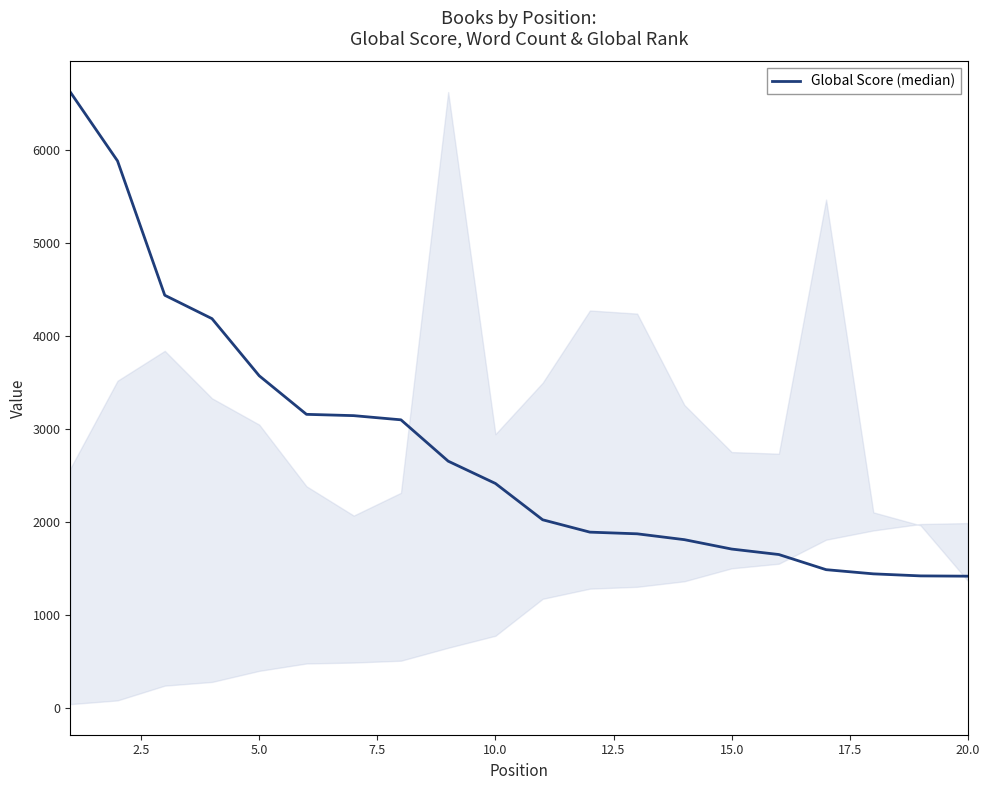

What is the difference between the maximum and minimum values?

5211